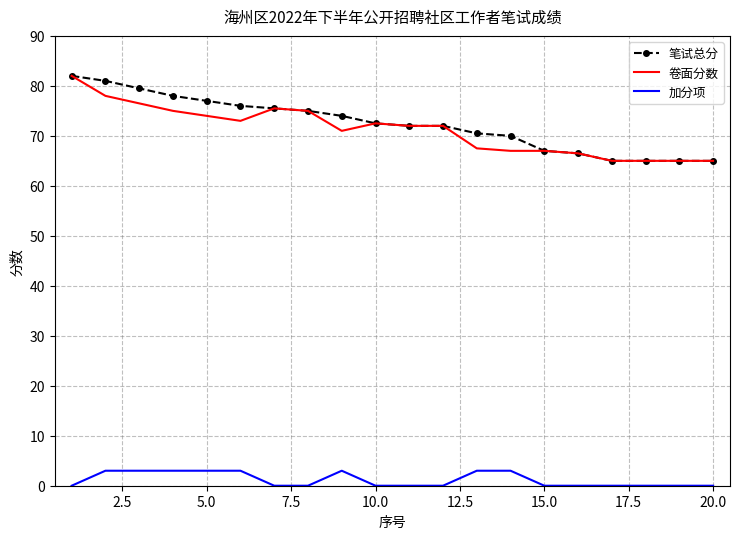

True or false: 笔试总分 and 加分项 cross at least once.

False